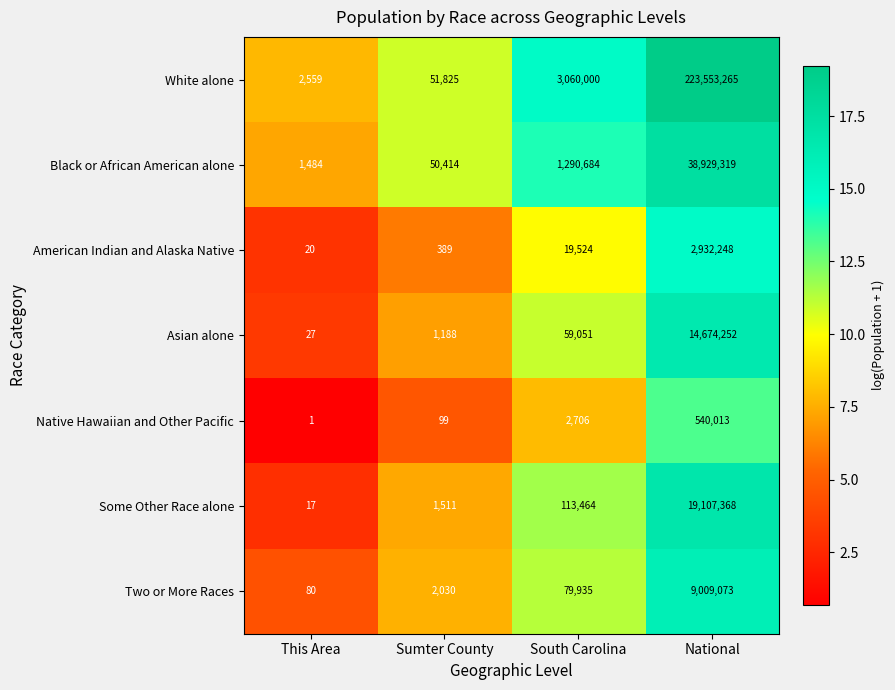

What is the sum of the American Indian and Alaska Native values at National and Sumter County?

2932637